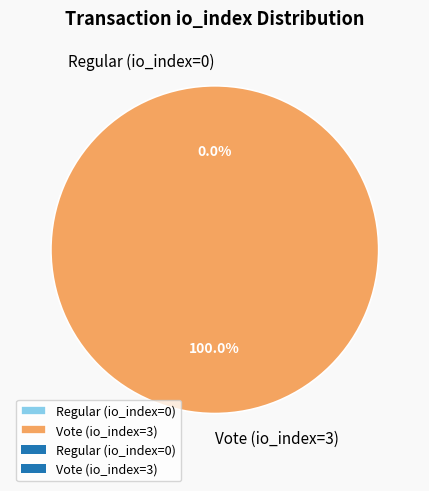

Is the sum of Vote (io_index=3) and Regular (io_index=0) greater than half?

Yes